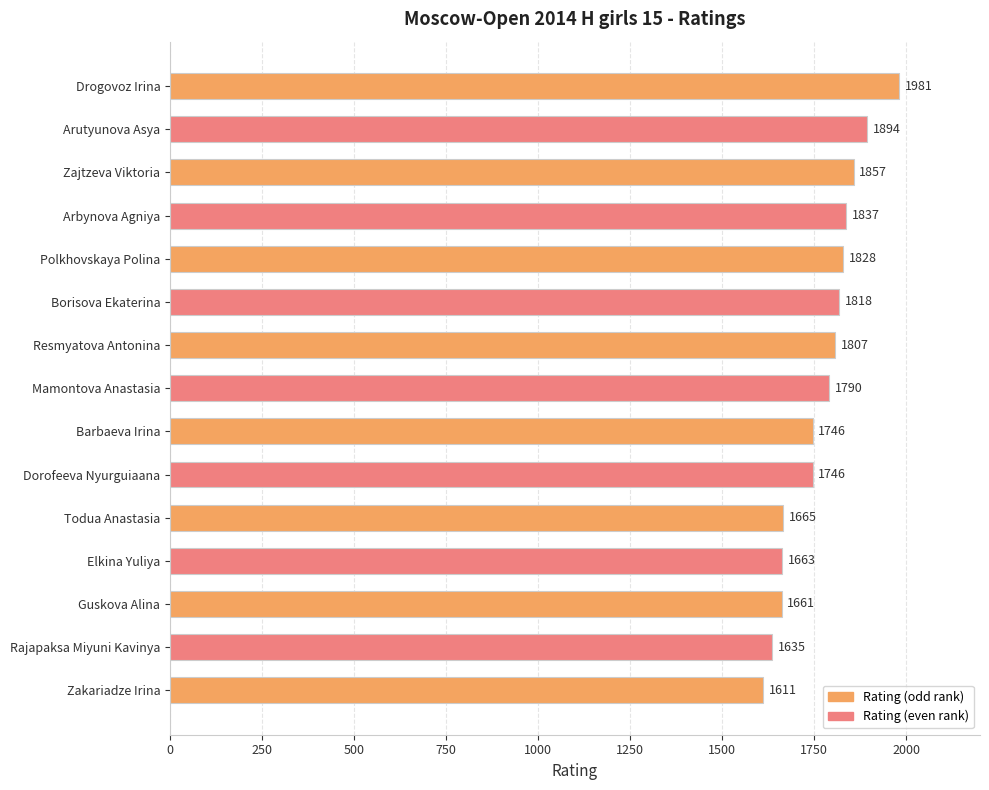

What is the sum of all values?

26539